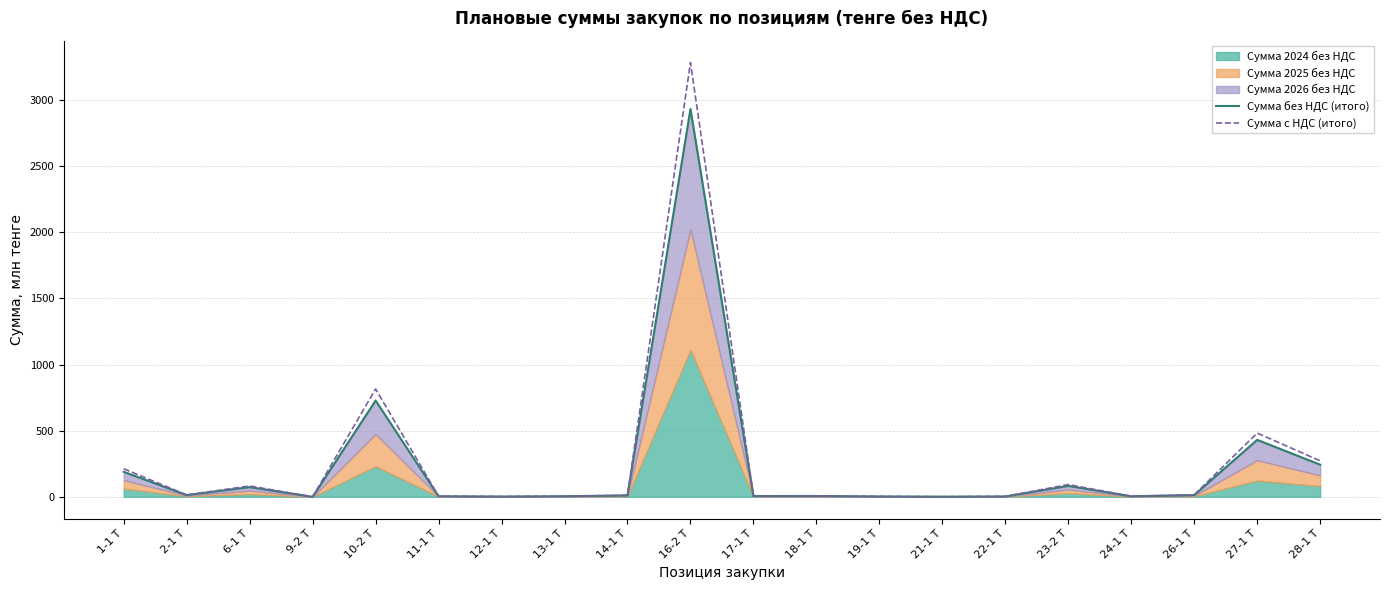

Reading right to left, extract all data points from this chart.

Сумма без НДС (итого): 28-1 Т=242.8	27-1 Т=430.5	26-1 Т=13.3	24-1 Т=4.2	23-2 Т=82.7	22-1 Т=2.8	21-1 Т=1.0	19-1 Т=2.8	18-1 Т=6.3	17-1 Т=6.1	16-2 Т=2930.5	14-1 Т=10.6	13-1 Т=4.4	12-1 Т=2.1	11-1 Т=4.3	10-2 Т=727.6	9-2 Т=0.2	6-1 Т=73.3	2-1 Т=13.1	1-1 Т=189.0
Сумма с НДС (итого): 28-1 Т=271.9	27-1 Т=482.2	26-1 Т=14.9	24-1 Т=4.7	23-2 Т=92.7	22-1 Т=3.2	21-1 Т=1.1	19-1 Т=3.1	18-1 Т=7.1	17-1 Т=6.9	16-2 Т=3282.1	14-1 Т=11.9	13-1 Т=5.0	12-1 Т=2.4	11-1 Т=4.9	10-2 Т=814.9	9-2 Т=0.2	6-1 Т=82.1	2-1 Т=14.7	1-1 Т=211.7